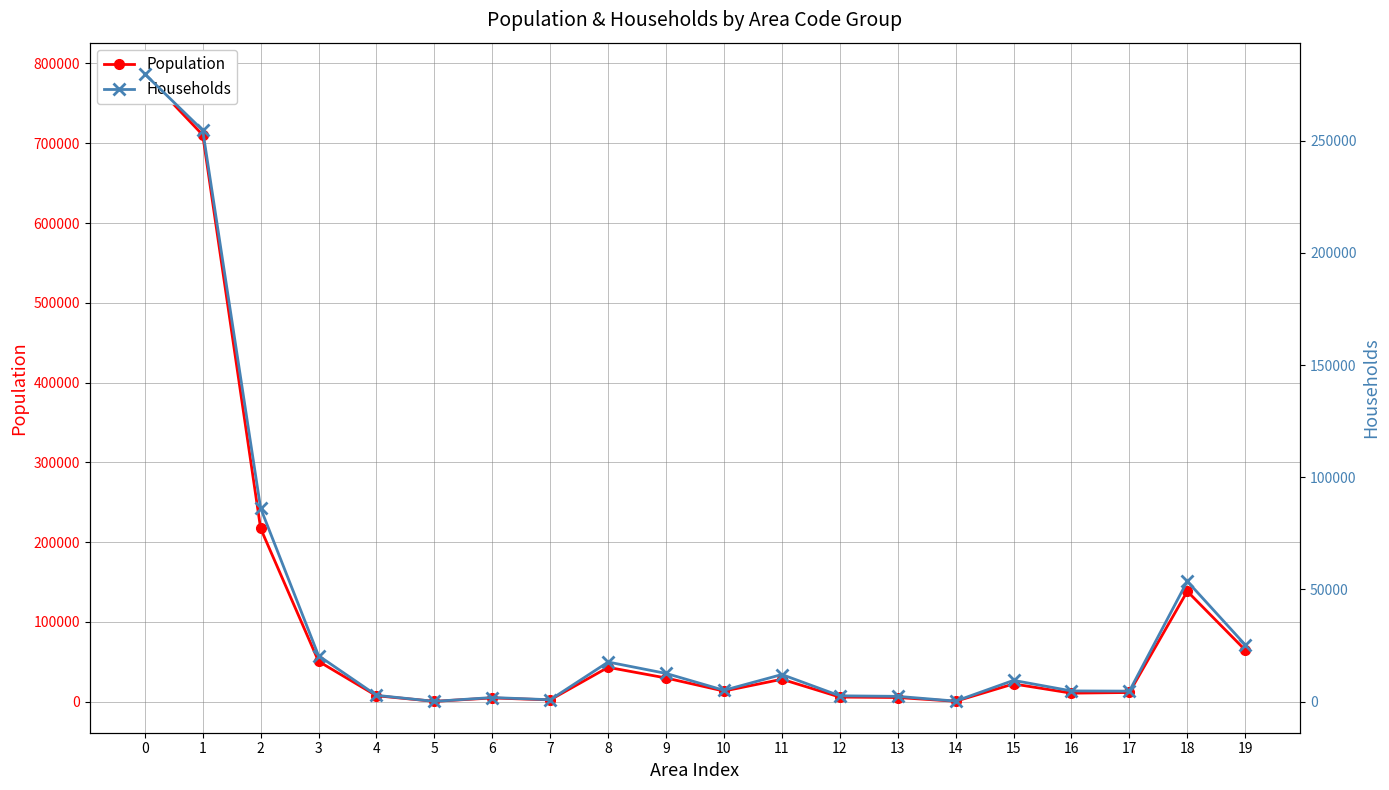

What is the difference between the maximum and minimum values in the Households series?

279552